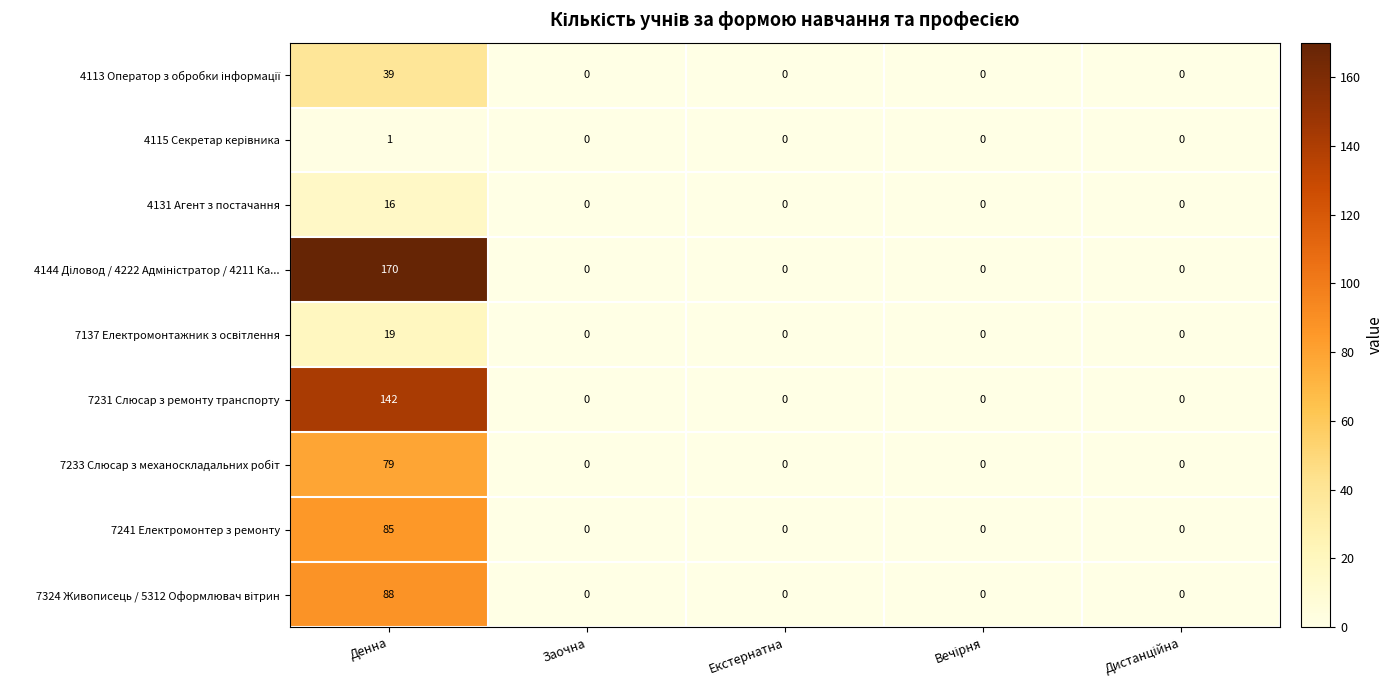

Count the number of data series in this chart.

9